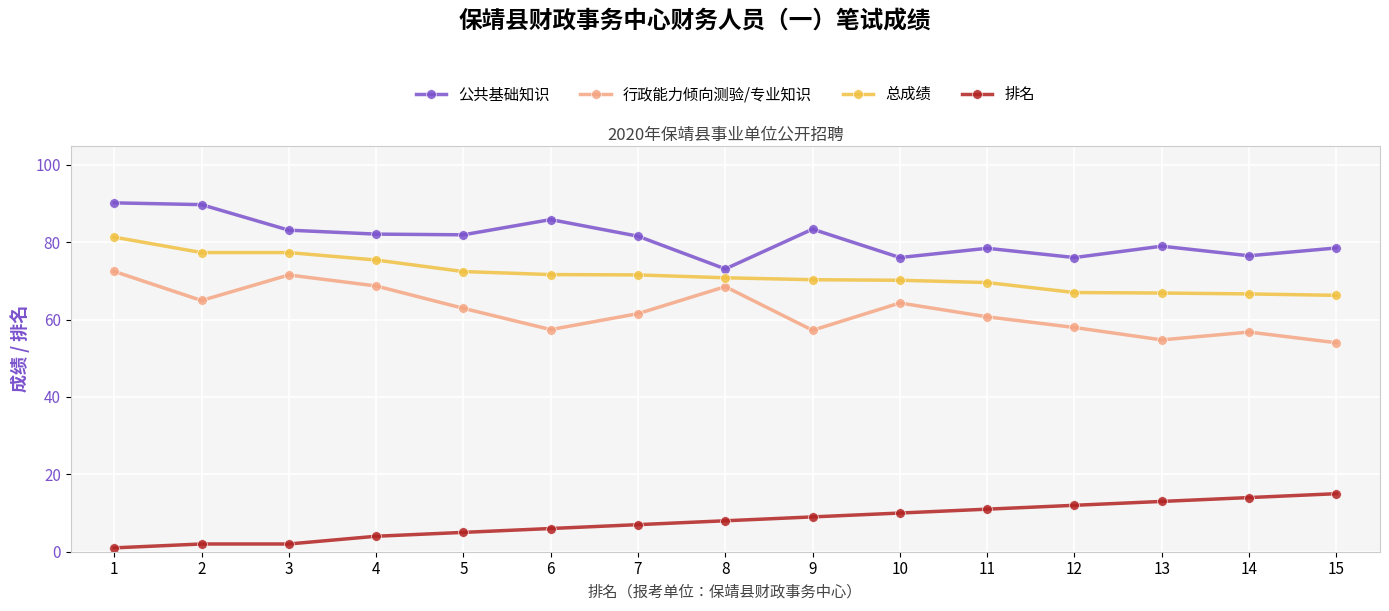

What is the difference between the second highest and second lowest values in the 行政能力倾向测验/专业知识 series?

16.8